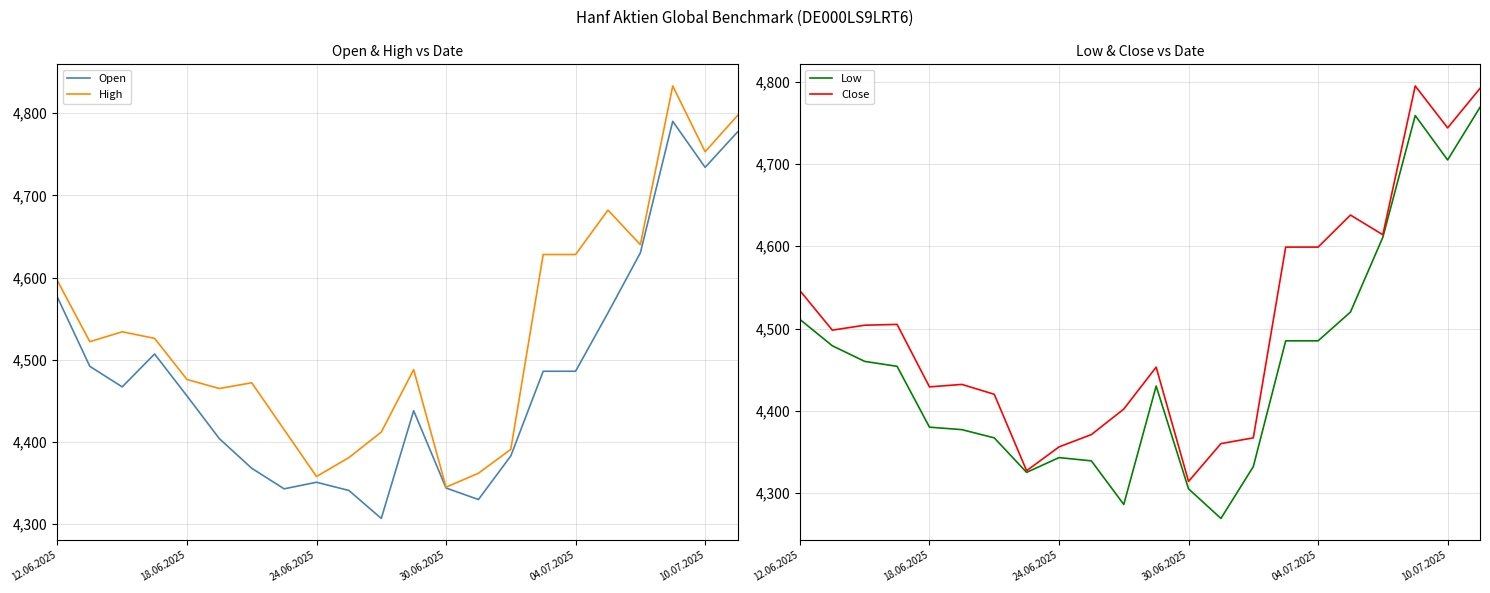

How many values in the Open series are below 4467?

11